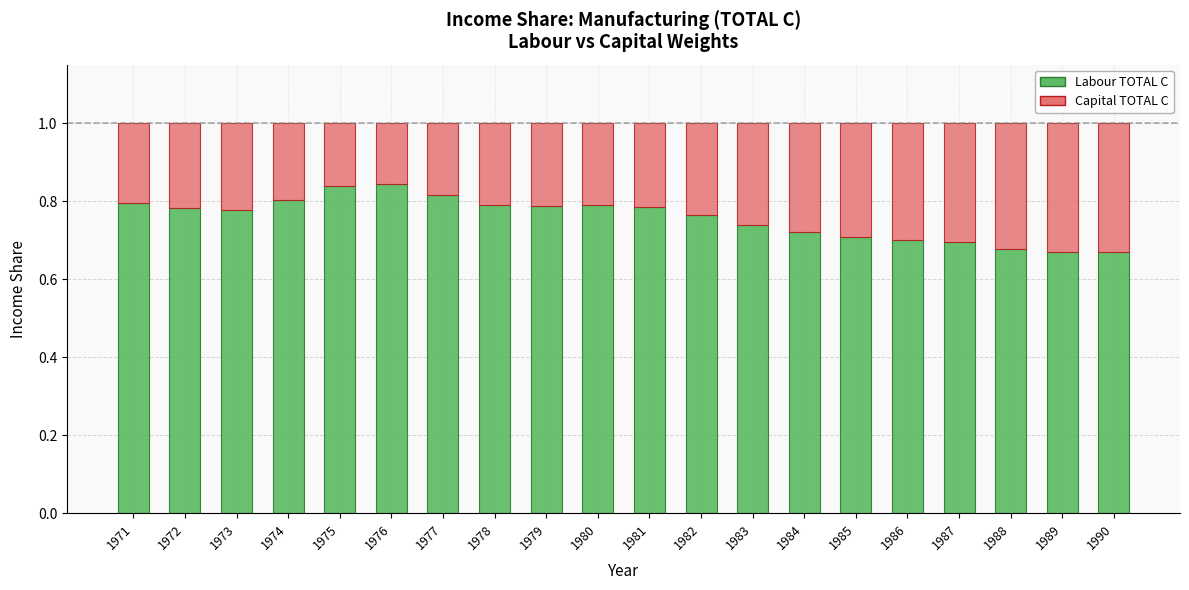

What is the sum of all Labour TOTAL C values?

15.2